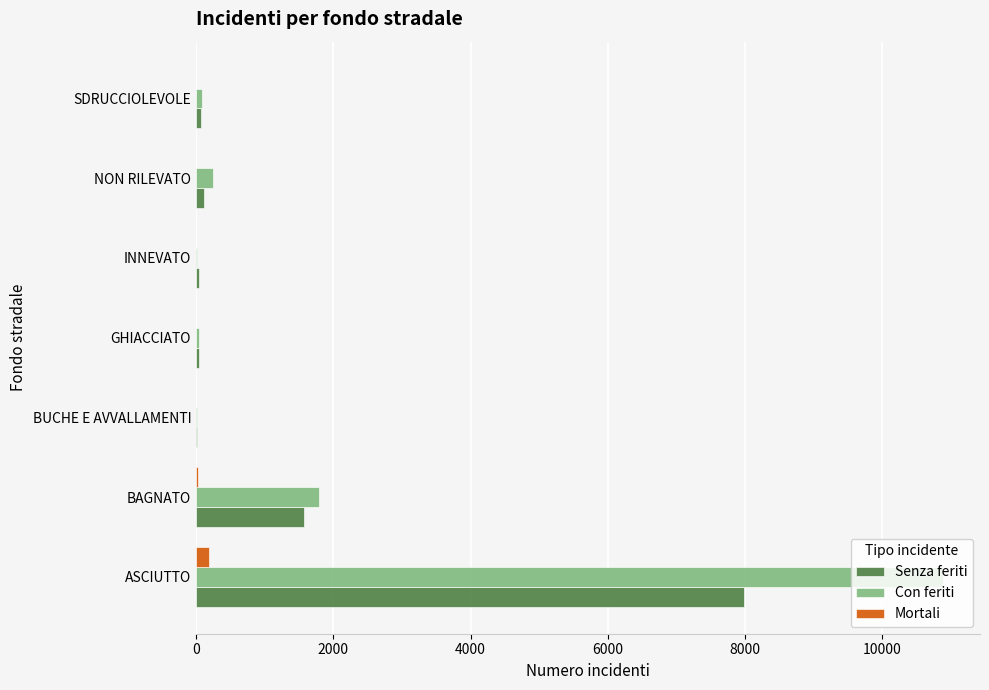

Is it true that Con feriti equals 246 at NON RILEVATO?

True